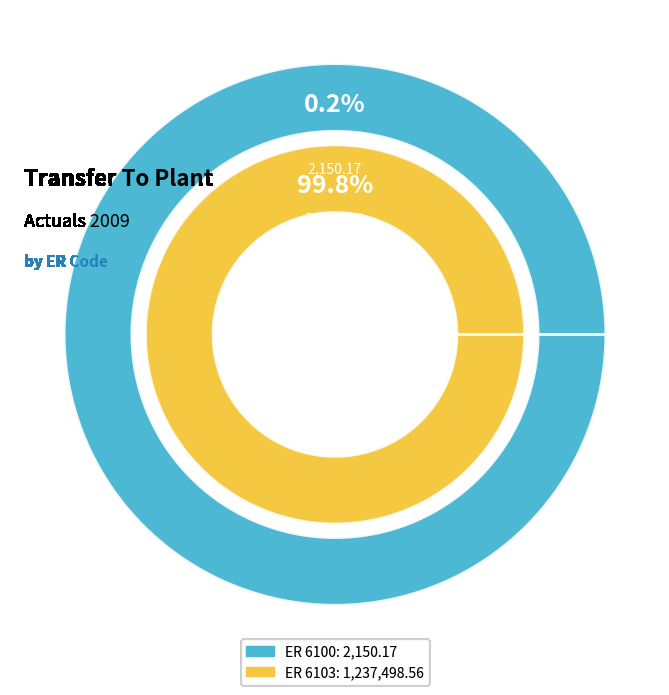

How many slices are in this pie chart?

2